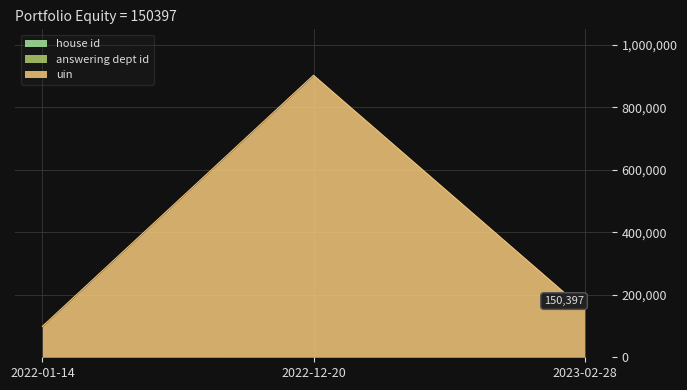

Between 2022-01-14 and 2022-12-20, which series saw the biggest shift?

uin